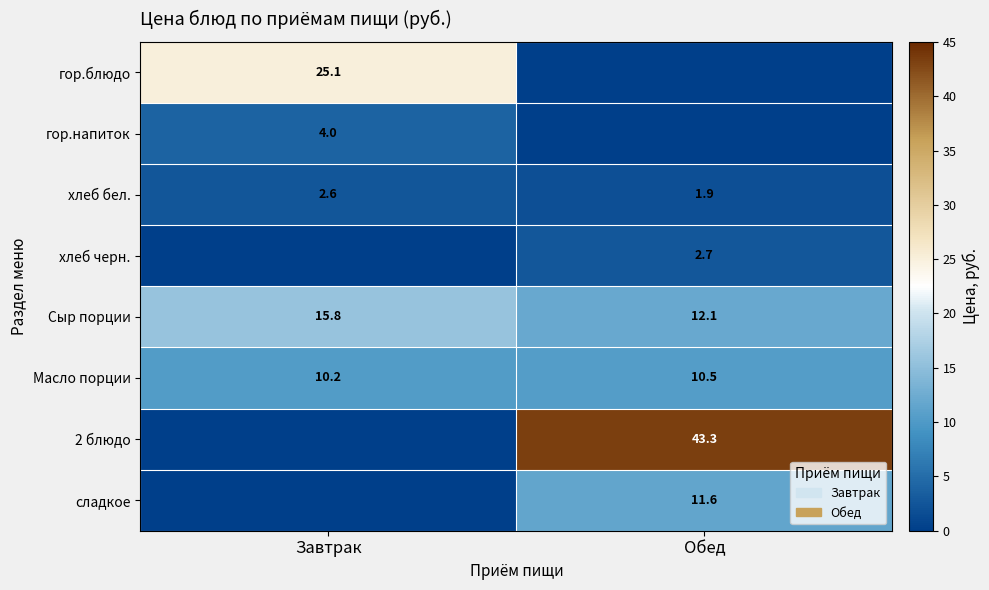

What is the difference between the maximum and minimum values in the Сыр порции series?

3.7